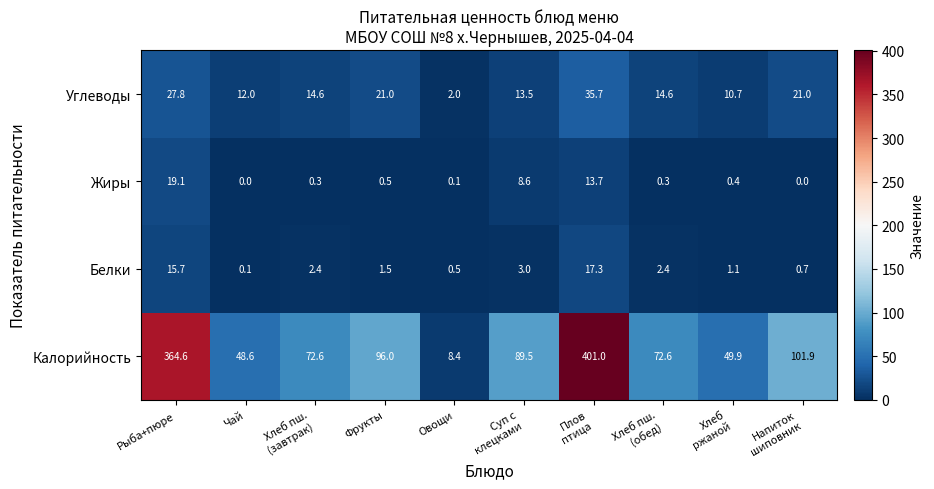

Which series has the widest spread of values?

Калорийность